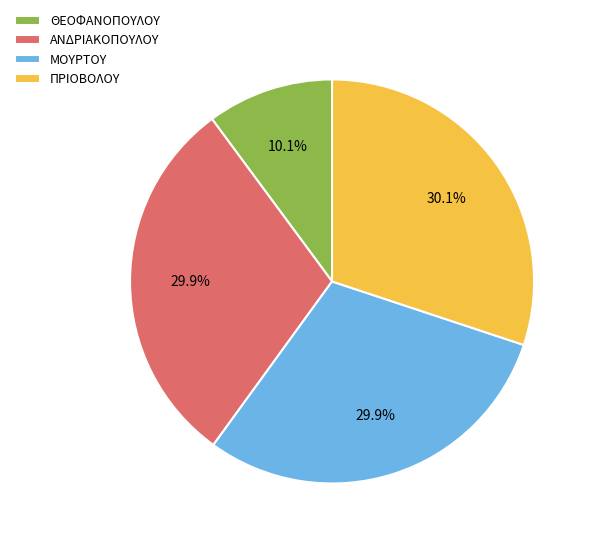

The ΑΝΔΡΙΑΚΟΠΟΥΛΟΥ slice represents 30% of the pie. True or false?

True